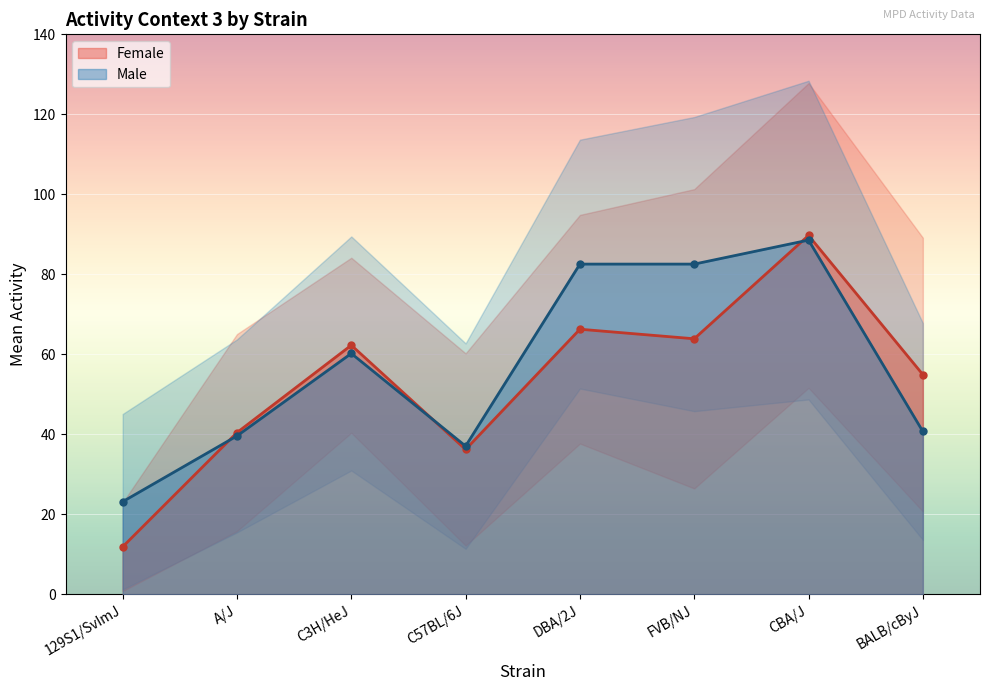

After their last crossing, which series has the higher values: Female or Male?

Female